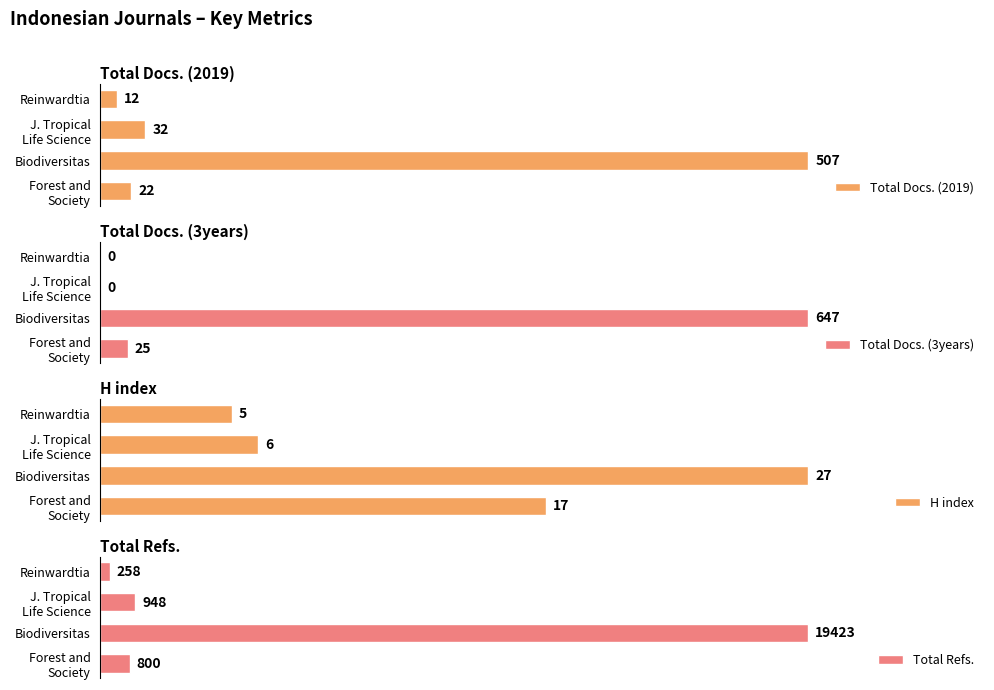

What is the maximum value for Total Docs. (3years)?

647